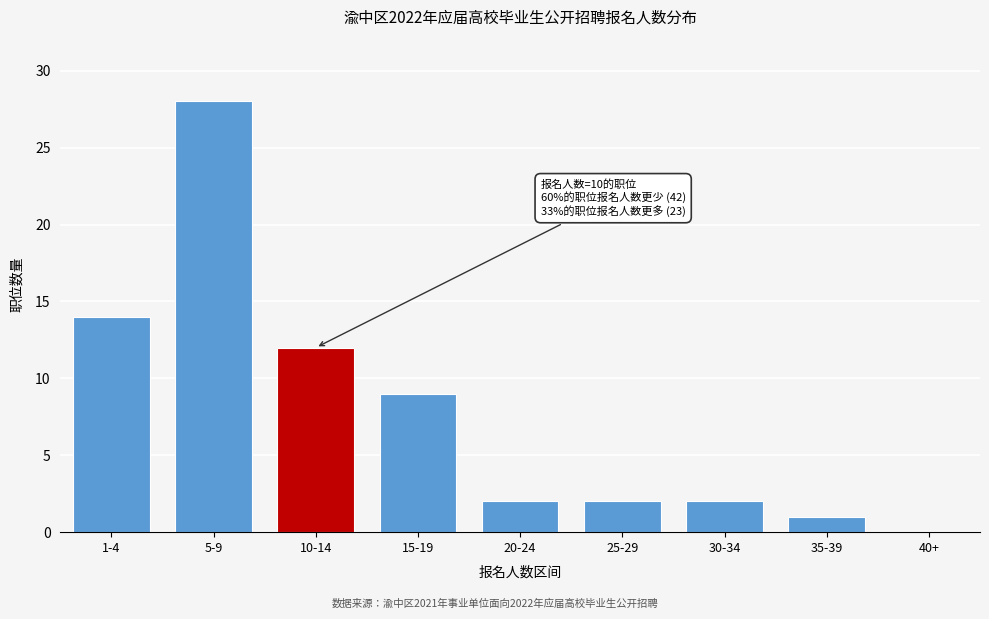

Reading left to right, extract all data points from this chart.

1-4=14	5-9=28	10-14=12	15-19=9	20-24=2	25-29=2	30-34=2	35-39=1	40+=0